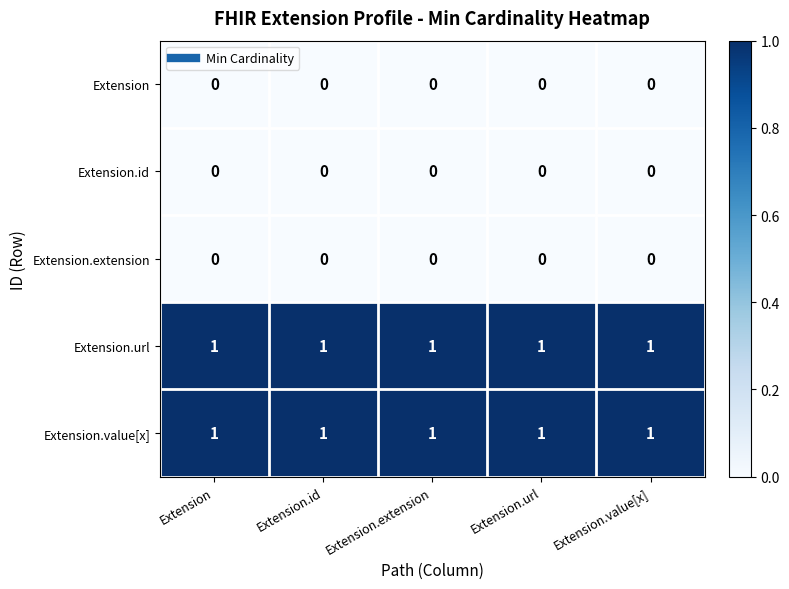

The value of Extension.id at Extension.id is 0. True or false?

True